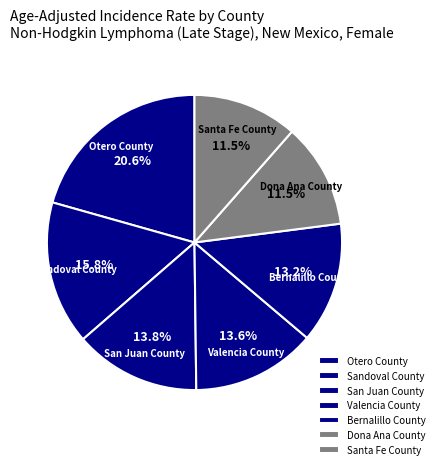

To the nearest percent, what is the combined percentage of Dona Ana County and San Juan County?

25%